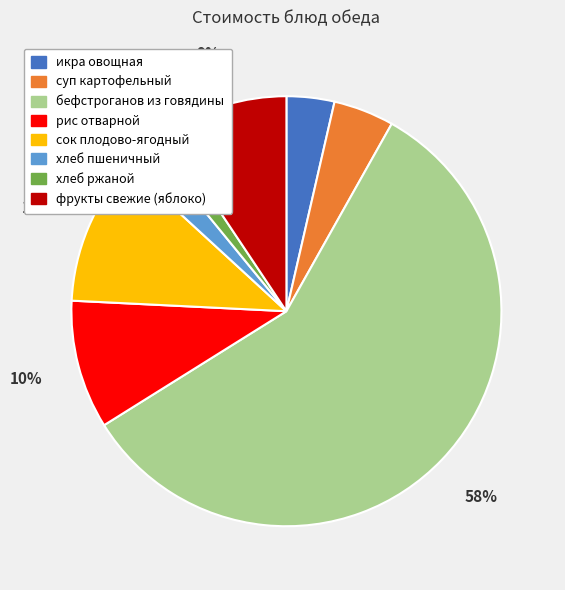

Which slice represents more than half of the pie?

бефстроганов из говядины